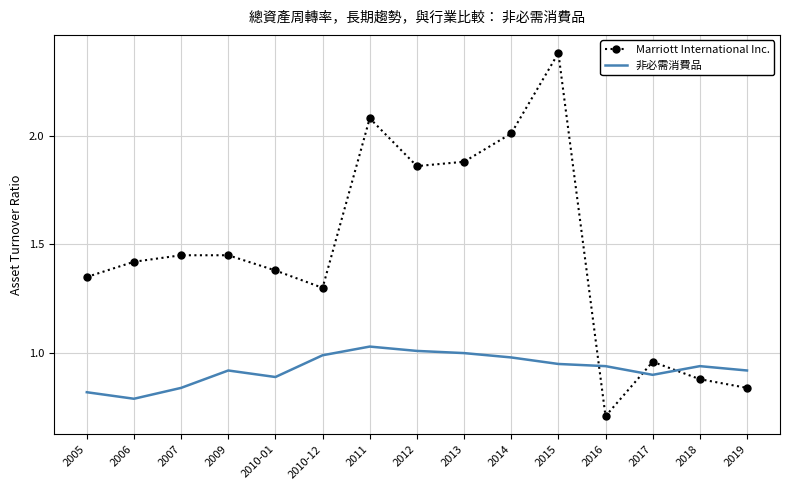

What is the total value across all series at 2013?

2.9